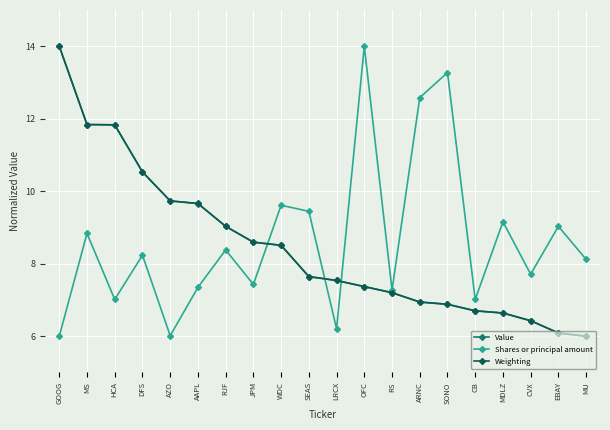

What is the minimum value shown in the chart?

6.0